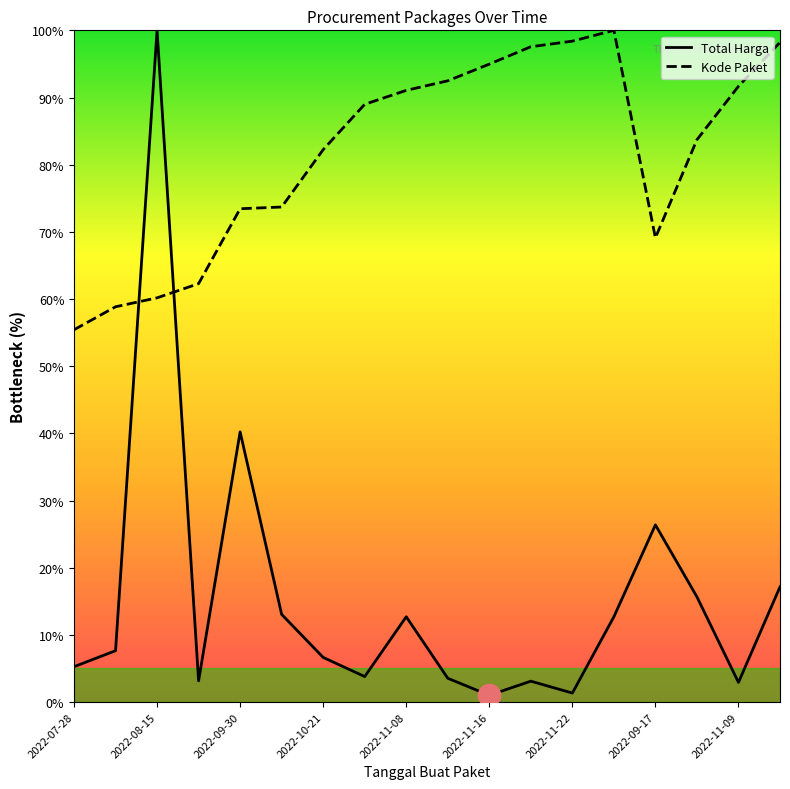

Between 2022-11-21 and 2022-11-09, which is larger?

2022-11-21